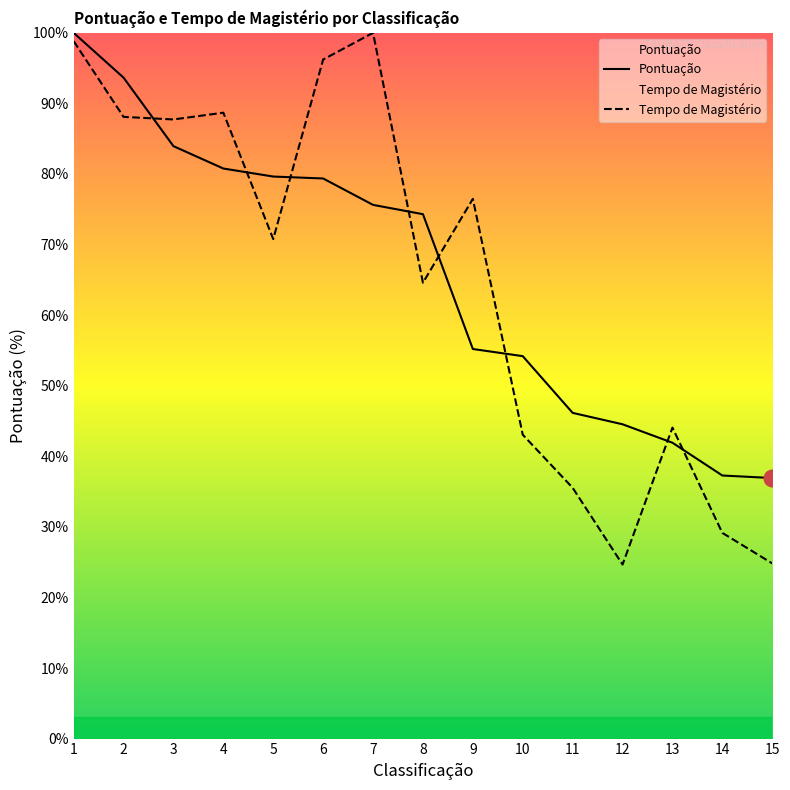

How many intersections are there between Tempo de Magistério and Pontuação?

8